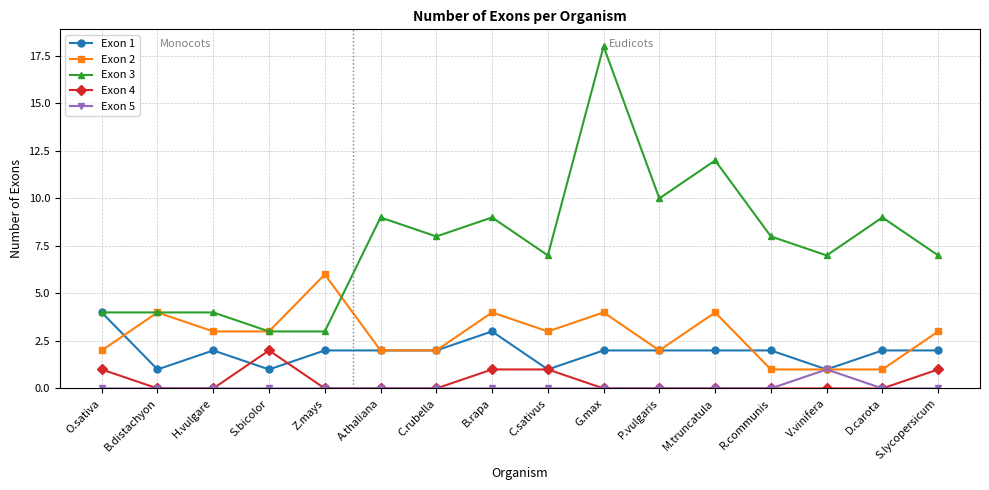

How many lines are shown in the chart?

5